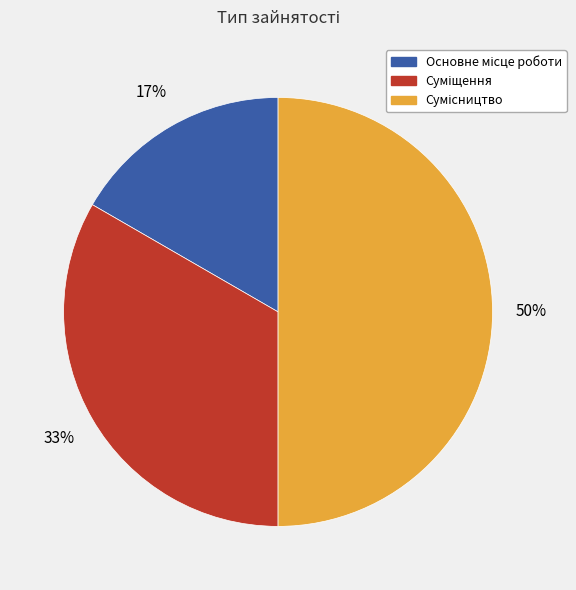

How many segments does this pie chart have?

3